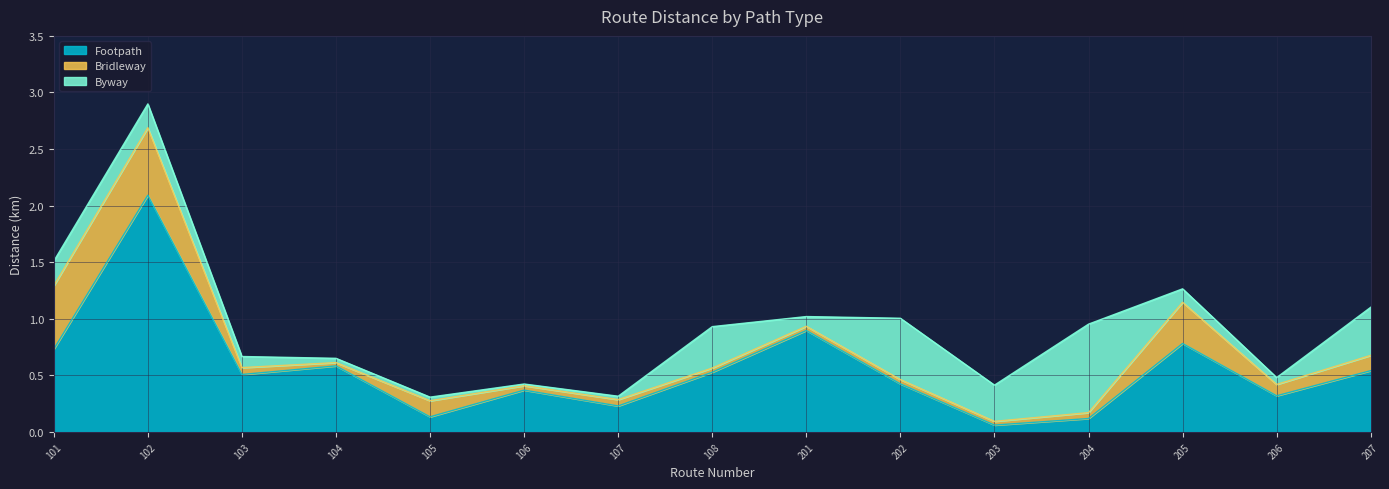

List the series in order of their overall mean, highest first.

Footpath, Byway, Bridleway